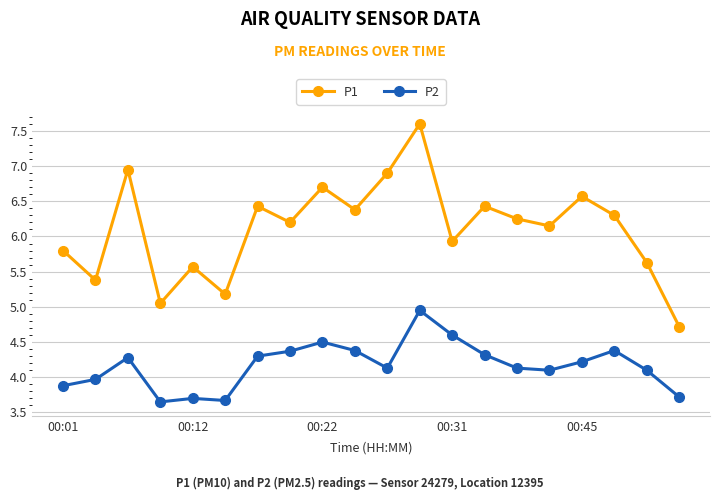

Which series has the widest spread of values?

P1